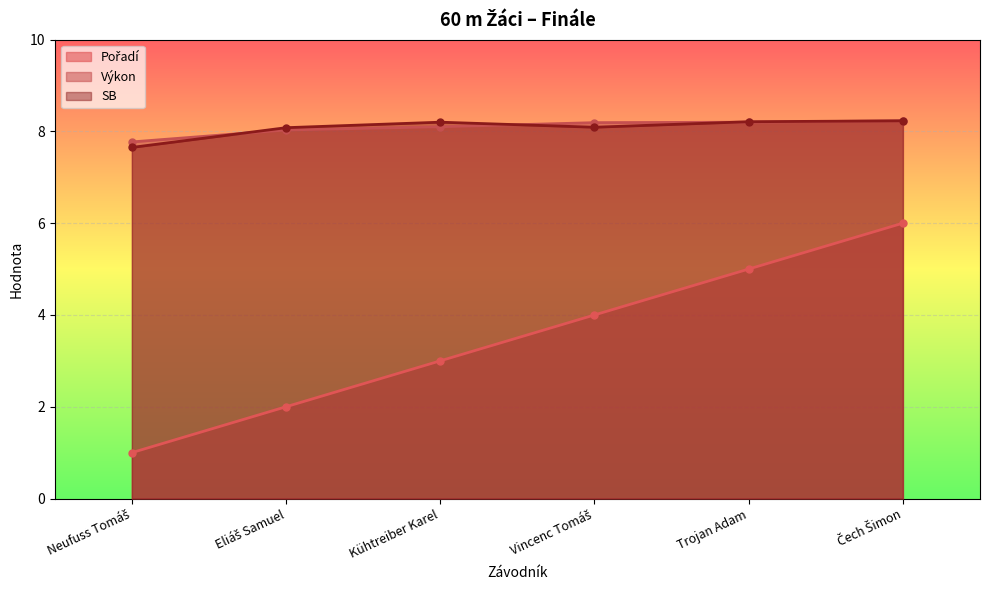

How many data points in Pořadí are above 4?

2